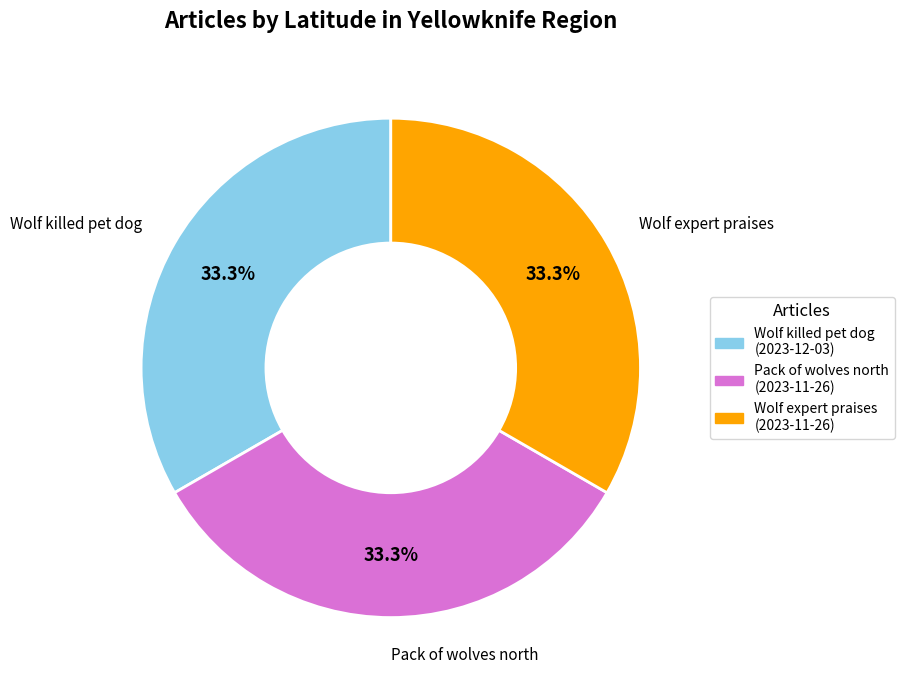

Is there a majority slice in this chart?

No